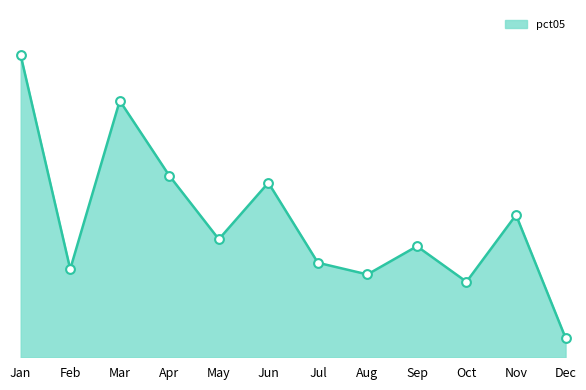

Is this an area chart (filled region under the line)?

Yes